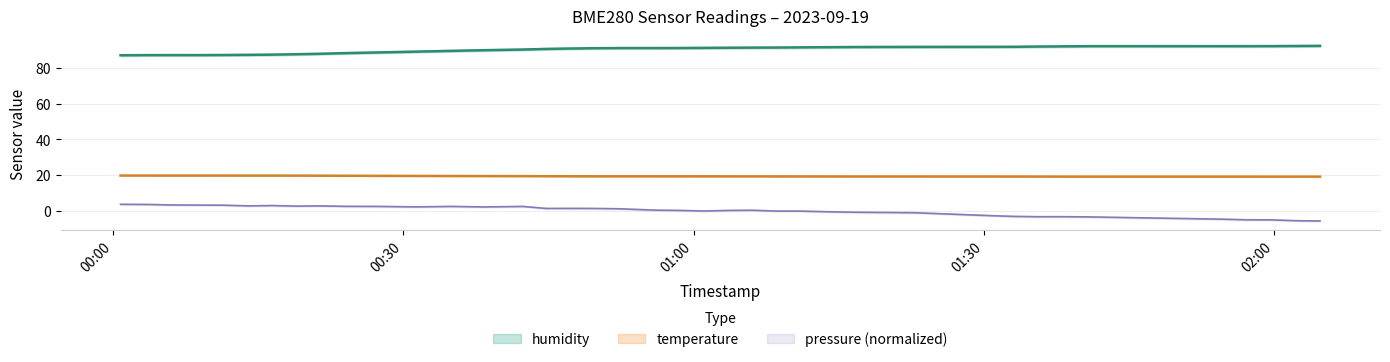

At which label does the data first exceed 91?

2023-09-19T00:49:45